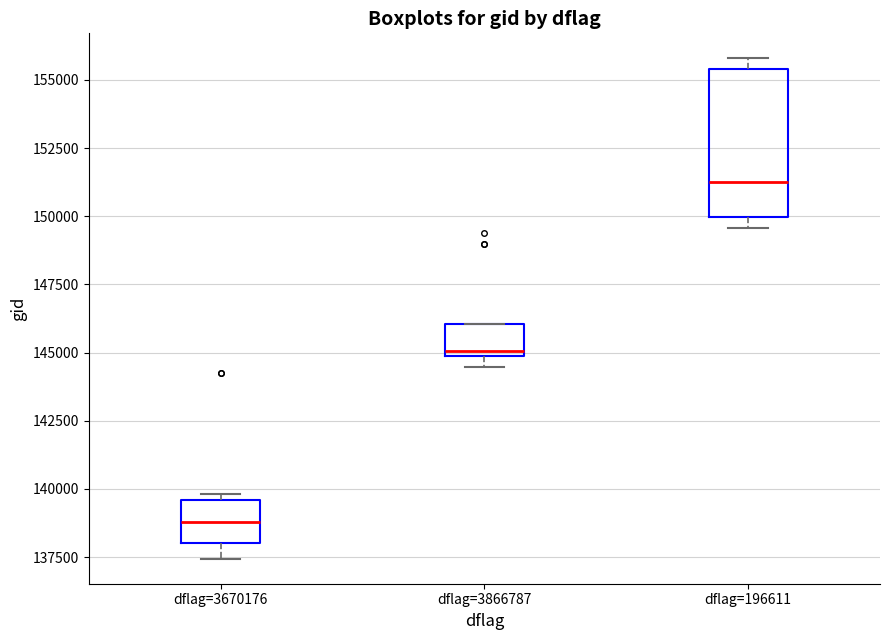

Reading left to right, transcribe this box plot: for each box, give where its median line is, the range the box spans, and where its two whiskers end, as read against the y-axis. The values are not printed on the chart, so give them approximately, as read against the axis.

dflag=3670176: median 139000, box 138000 to 139500, whiskers 137500 to 140000
dflag=3866787: median 145000 (just above the box's lower edge), box 145000 to 146000, whiskers 144500 to 146000
dflag=196611: median 151000, box 150000 to 155500, whiskers 149500 to 156000